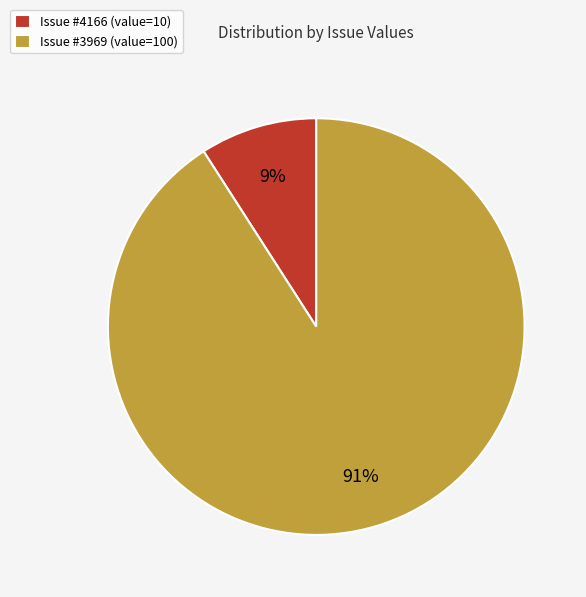

To the nearest percent, what is the difference between the largest and smallest slice percentages?

82%